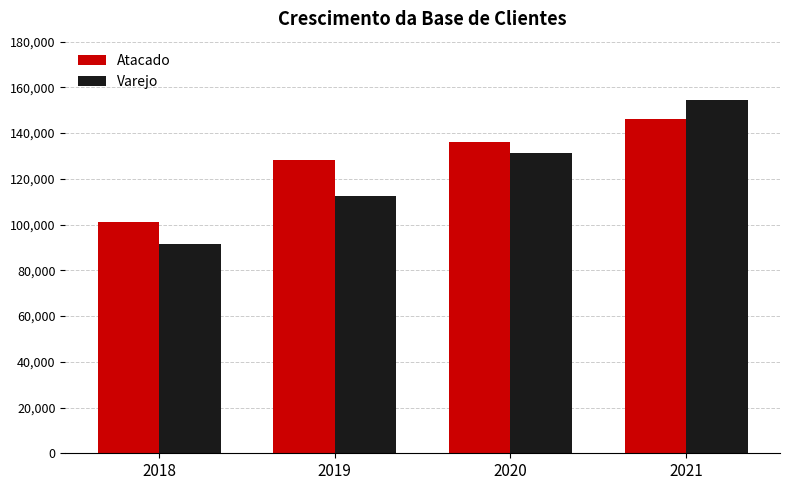

At 2020, list the series in order from largest to smallest.

Atacado, Varejo